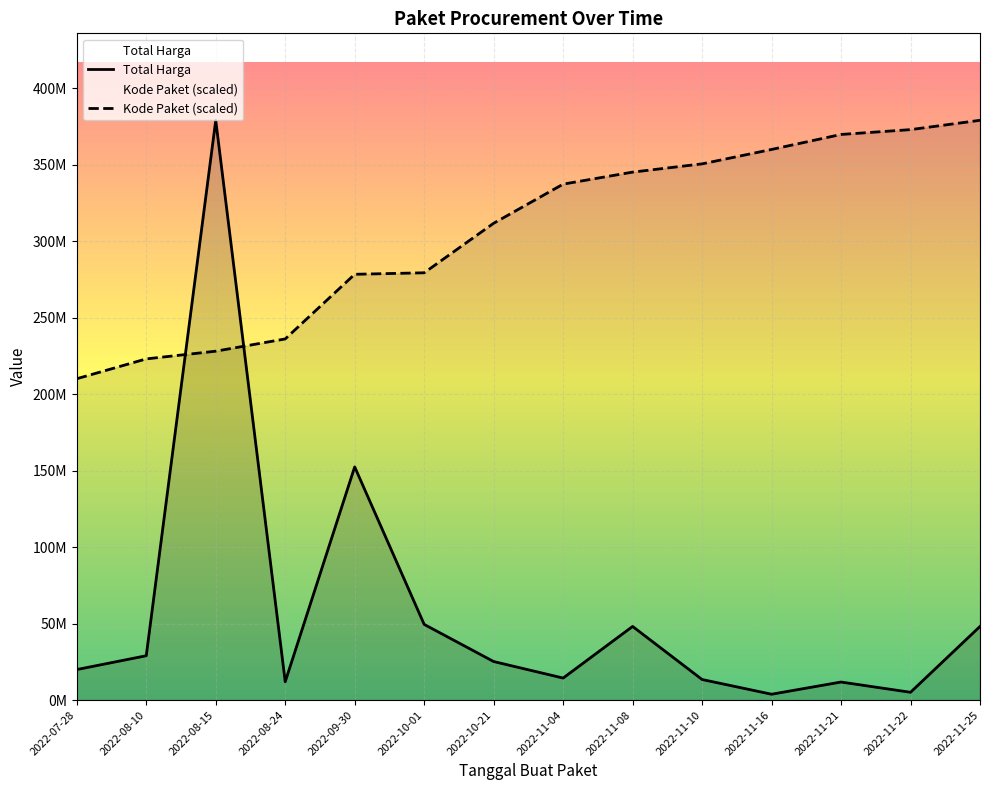

Does the chart display data point markers on the line(s)?

No